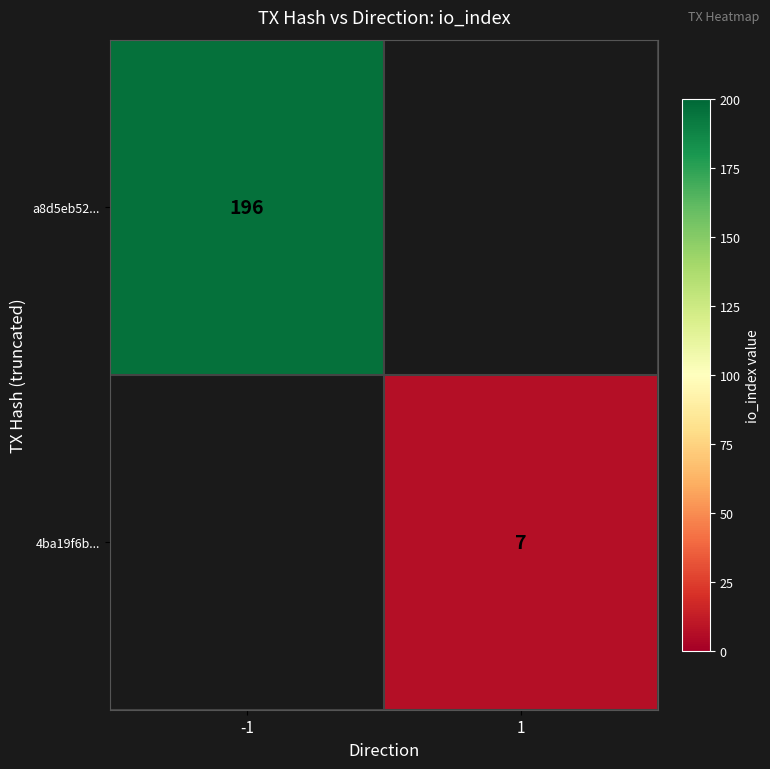

The value of 4ba19f6b... at 1 is 7. True or false?

True